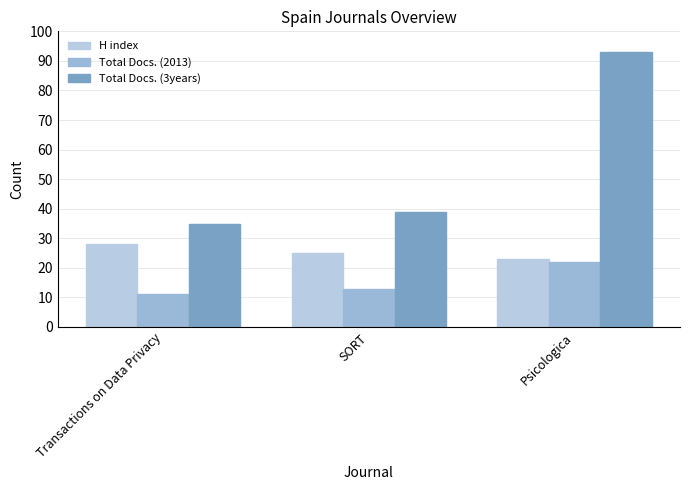

What are all the series names shown in the legend?

H index, Total Docs. (2013), Total Docs. (3years)